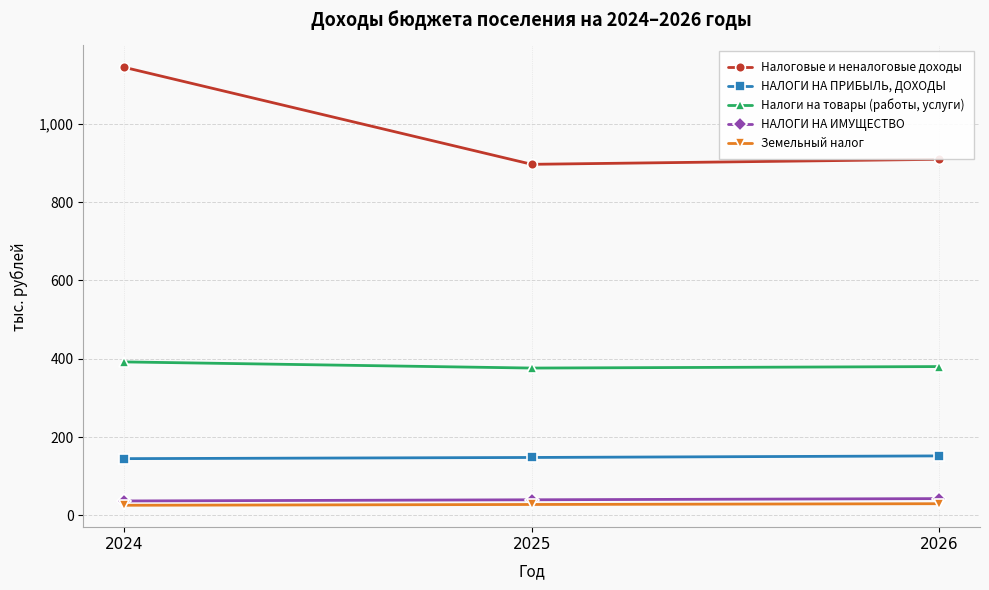

What is the sum of all Земельный налог values?

84.0